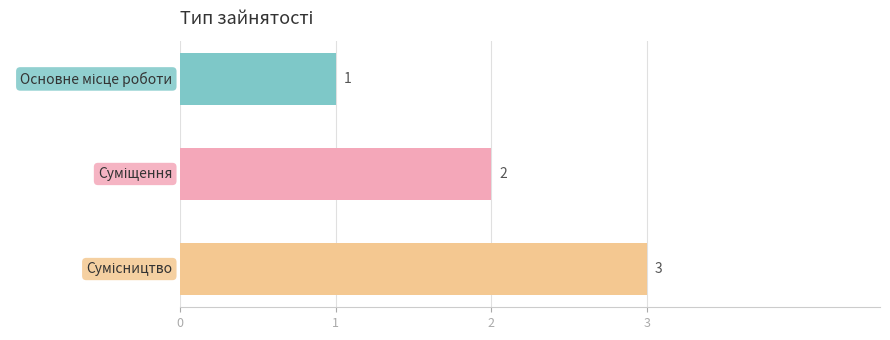

How many values are between 1 and 3?

3